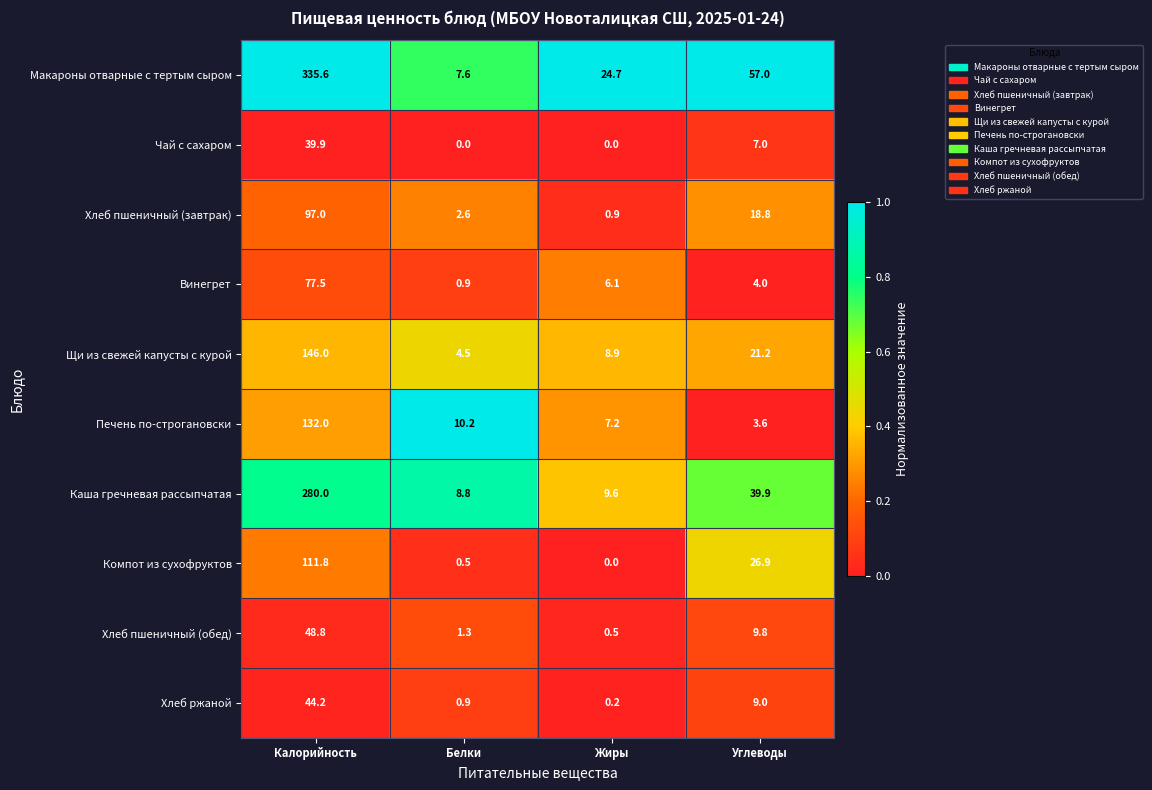

Where is Чай с сахаром nearest to the value 19?

Углеводы